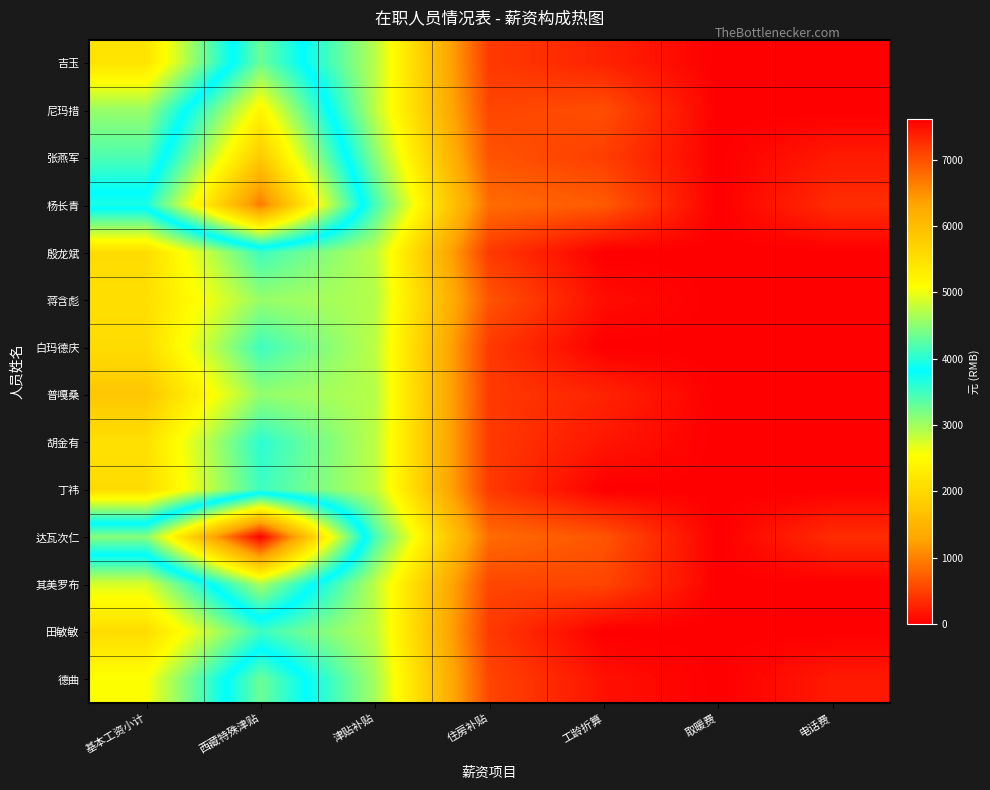

At how many categories does at least one series exceed 3978?

2